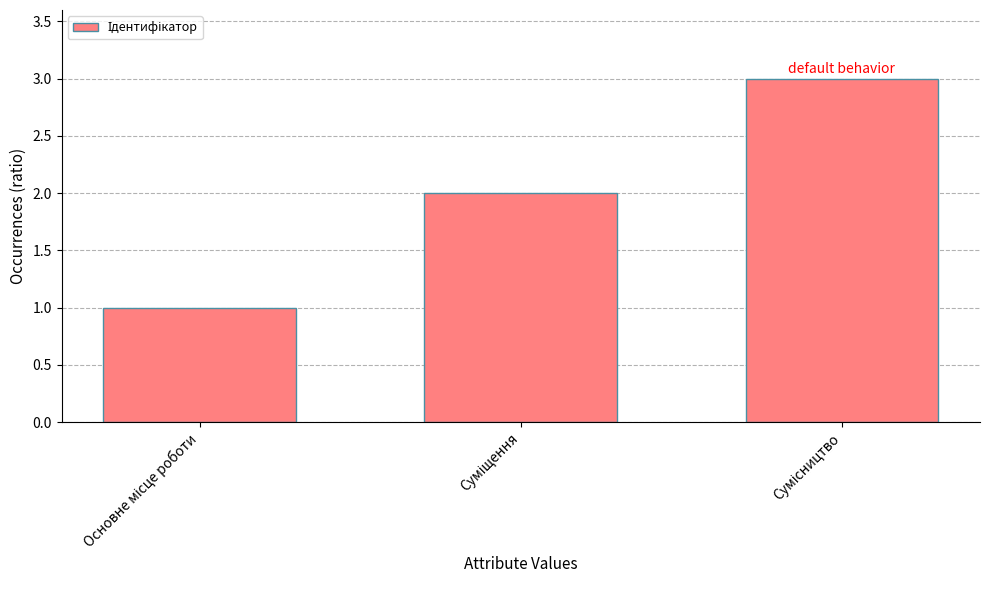

What is the minimum value shown in the chart?

1